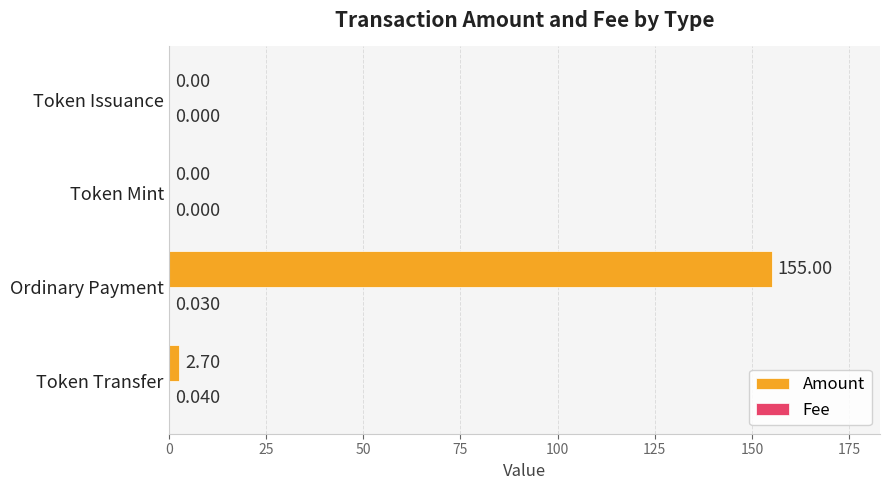

How many distinct data groups are displayed?

2